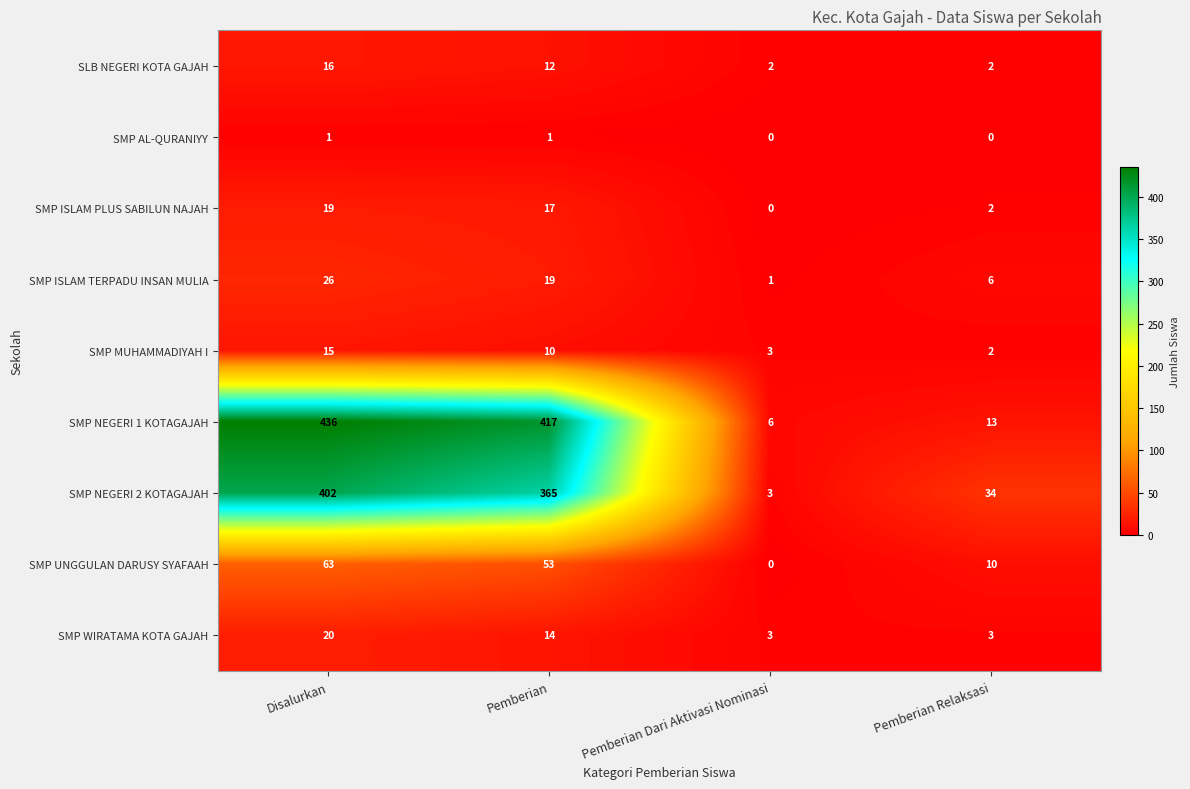

What is the average value of the SLB NEGERI KOTA GAJAH series?

8